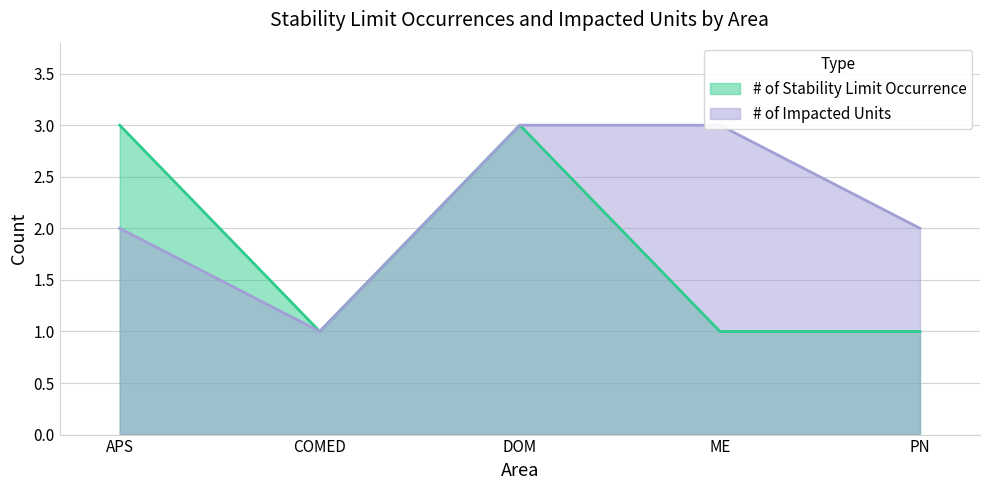

What position from the left is COMED?

2